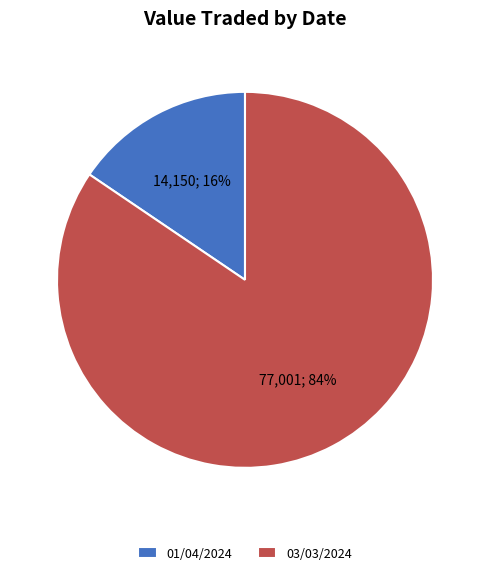

What is the smallest slice in the pie chart?

01/04/2024